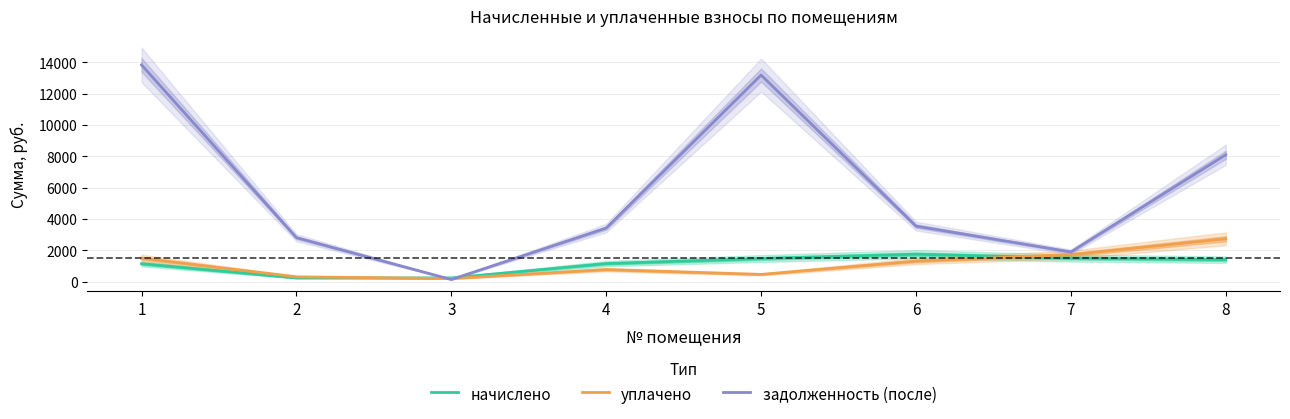

Reading left to right, list all the values displayed in this chart.

начислено: 1140.5	234.7	235.2	1149.8	1472.5	1749.3	1504.1	1400.3
уплачено: 1492.8	305.5	194.7	766.4	458.7	1309.6	1717.5	2732.3
задолженность (после): 13837.2	2805.1	131.5	3418.6	13186.9	3542.9	1895.1	8099.8